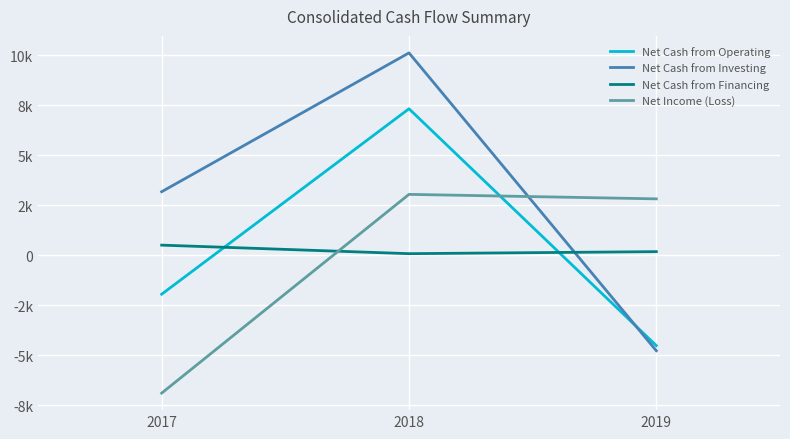

What is the total value across all series at 2019?

-6305